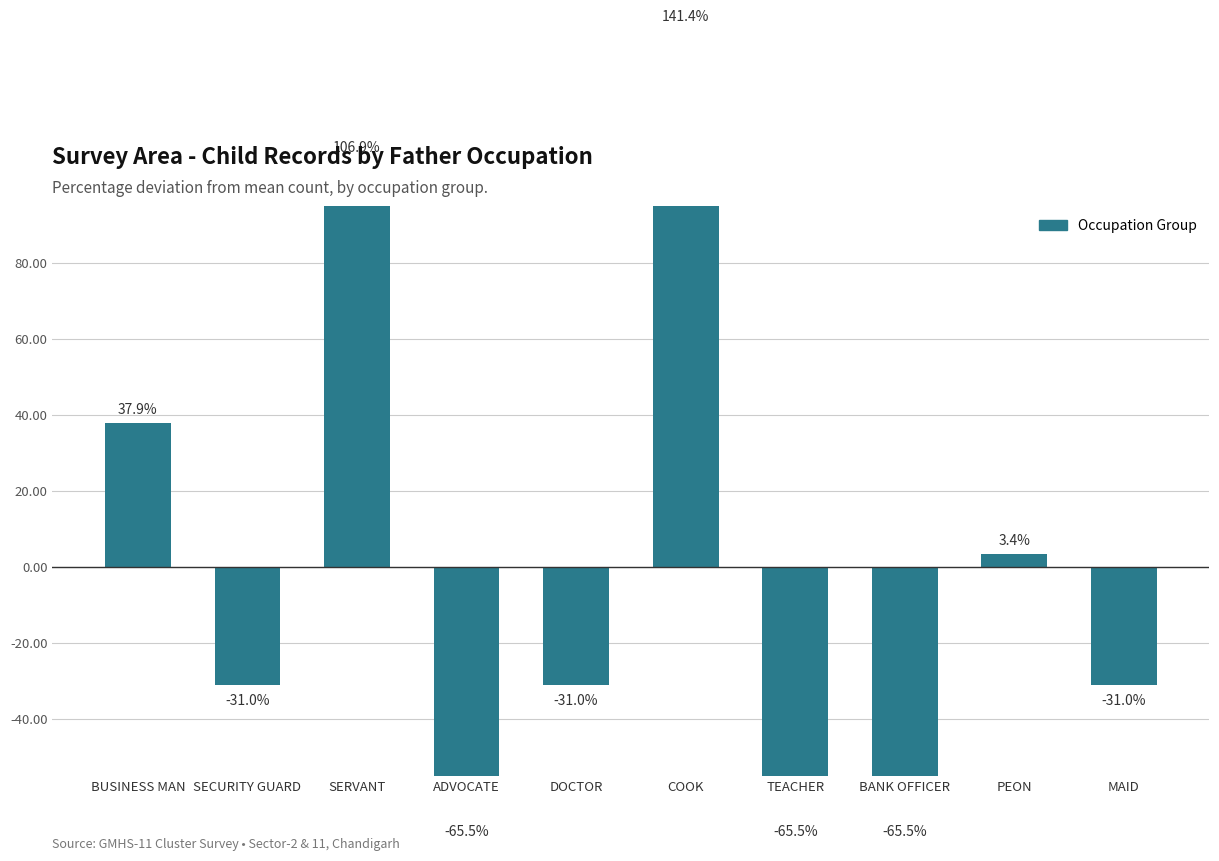

List the labels in order of value, smallest first.

ADVOCATE, TEACHER, BANK OFFICER, SECURITY GUARD, DOCTOR, MAID, PEON, BUSINESS MAN, SERVANT, COOK